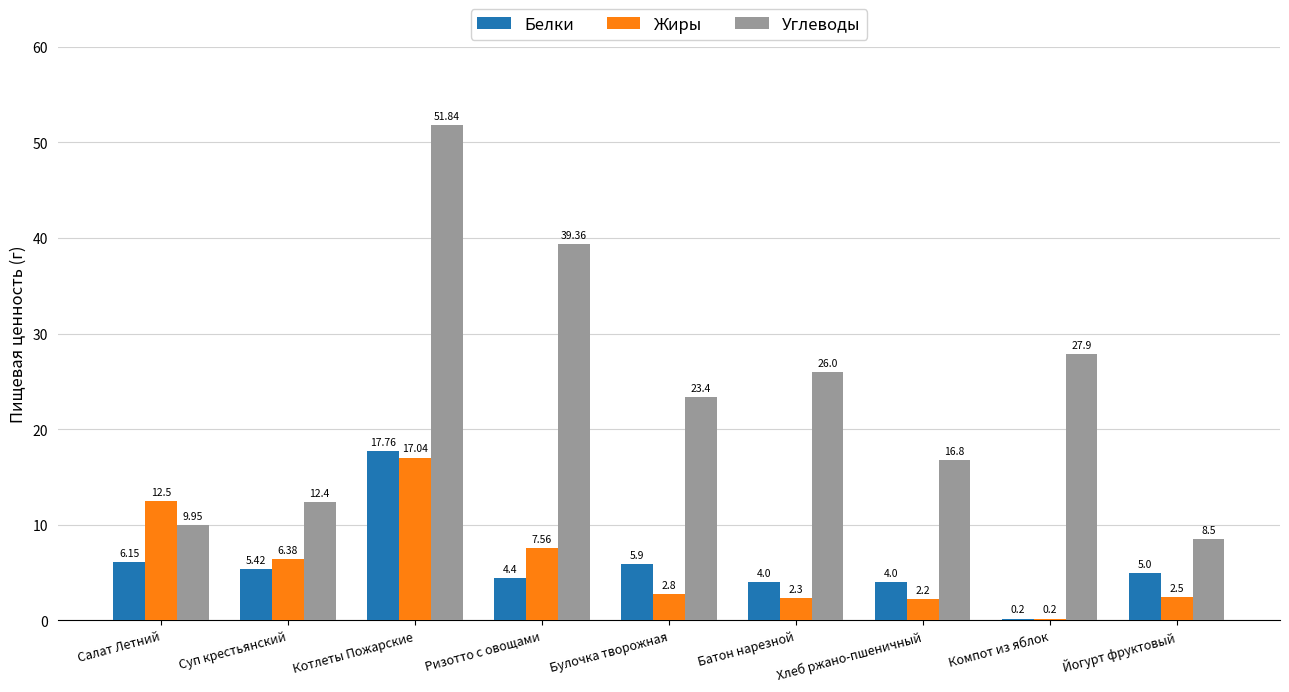

What is the highest value of the Жиры series?

17.0